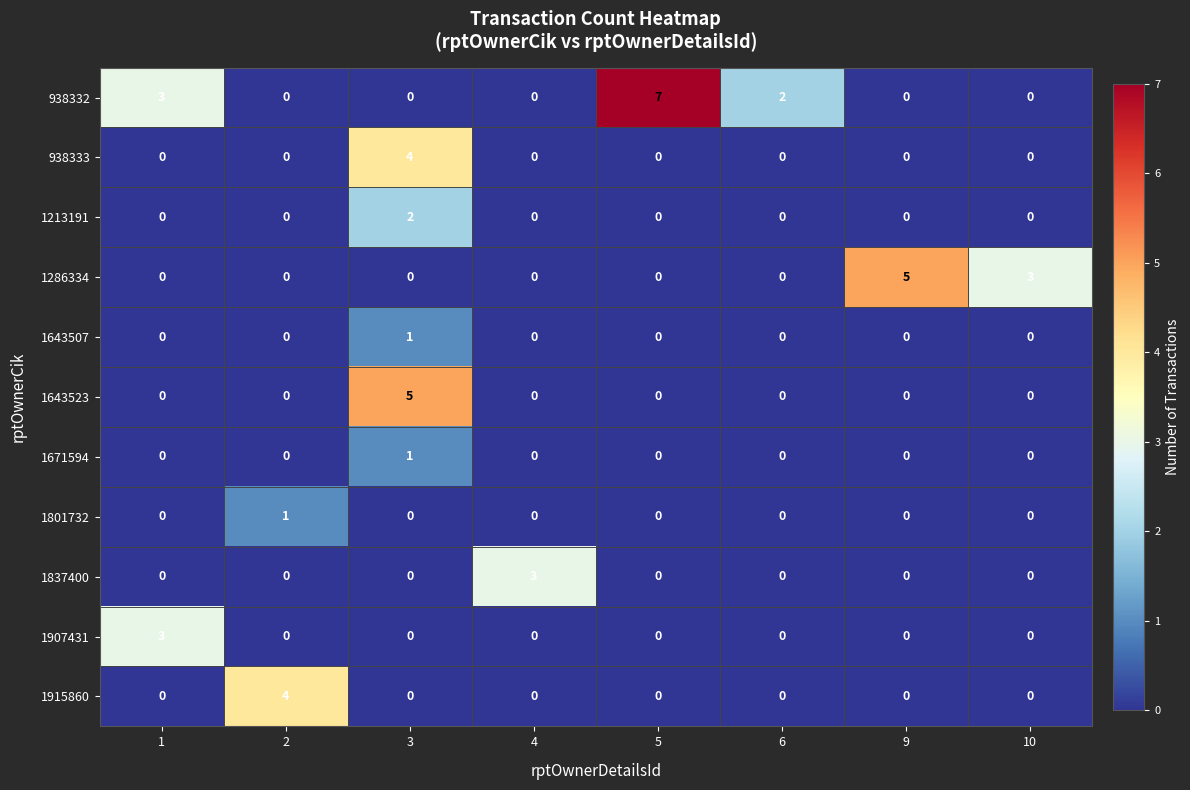

Is it true that 938333 equals 0 at 6?

True